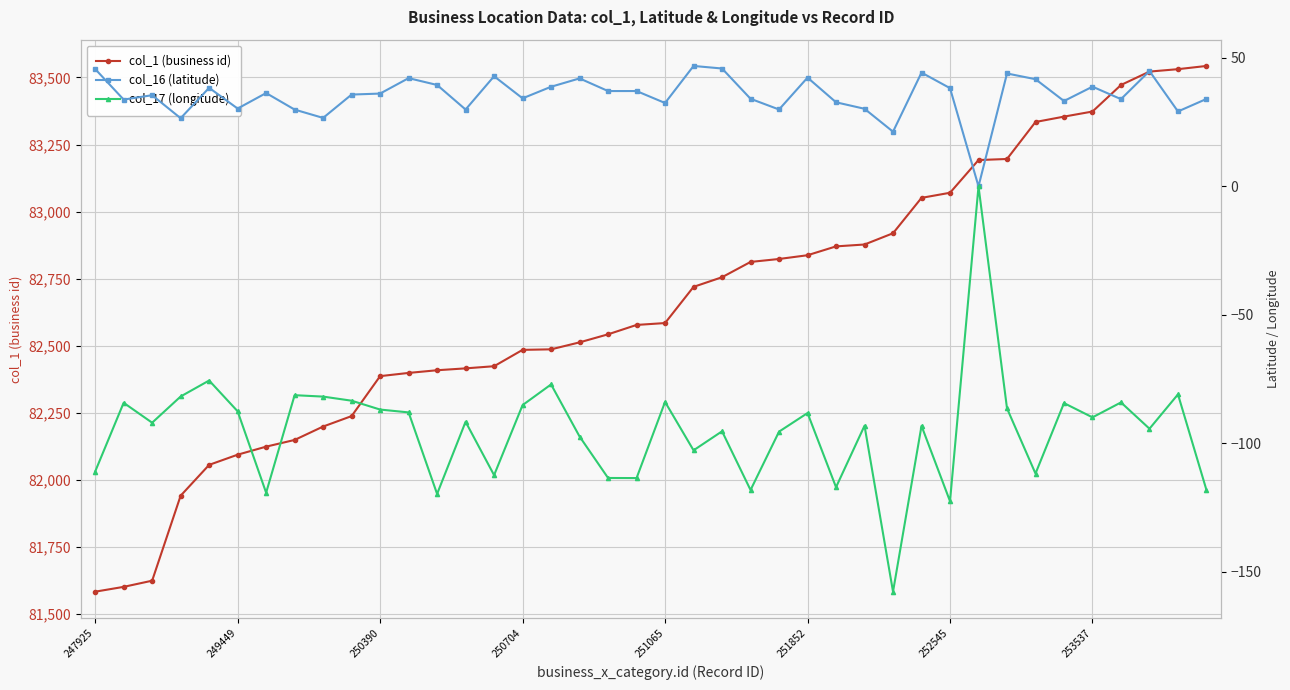

How many lines are shown in the chart?

3